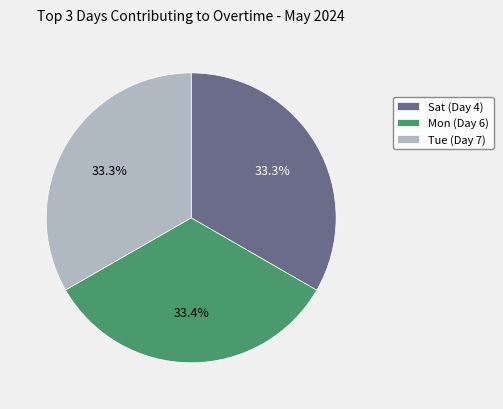

The Mon (Day 6) slice represents 33% of the pie. True or false?

True